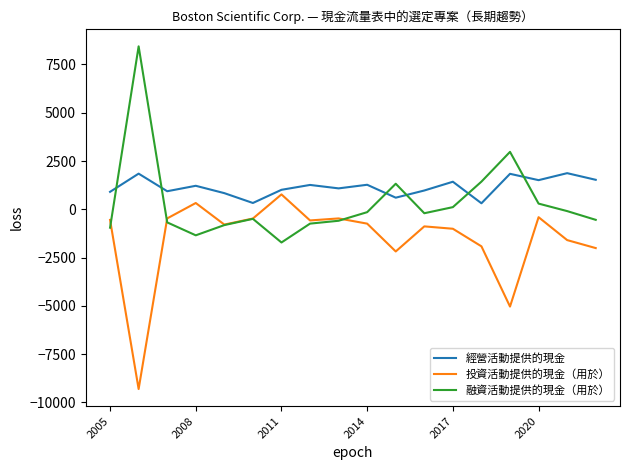

What are all the series names shown in the legend?

經營活動提供的現金, 投資活動提供的現金（用於）, 融資活動提供的現金（用於）